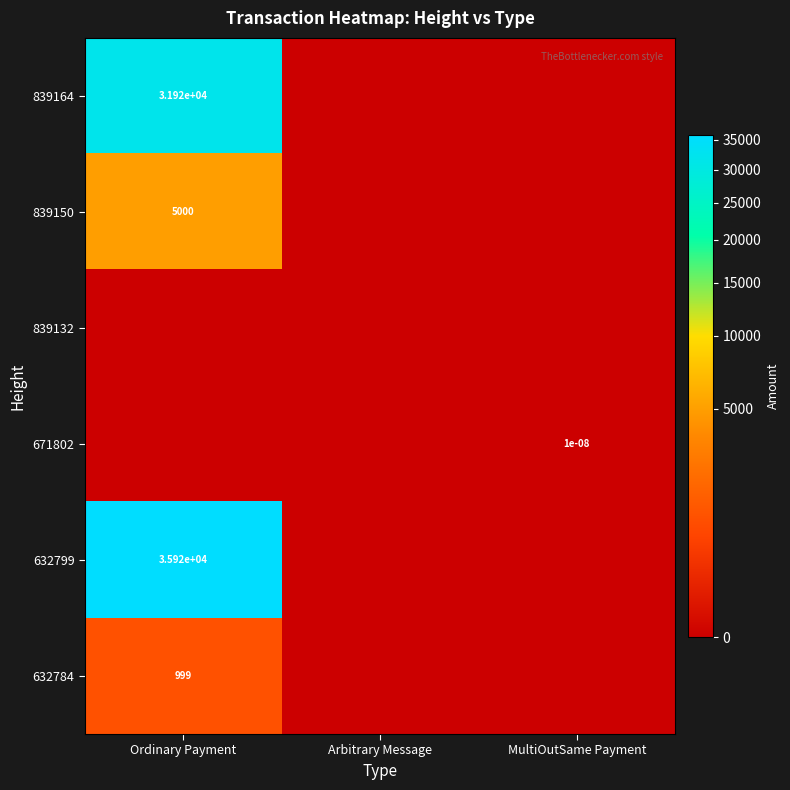

True or false: 839164 has a value of 48183.7 at Ordinary Payment.

False